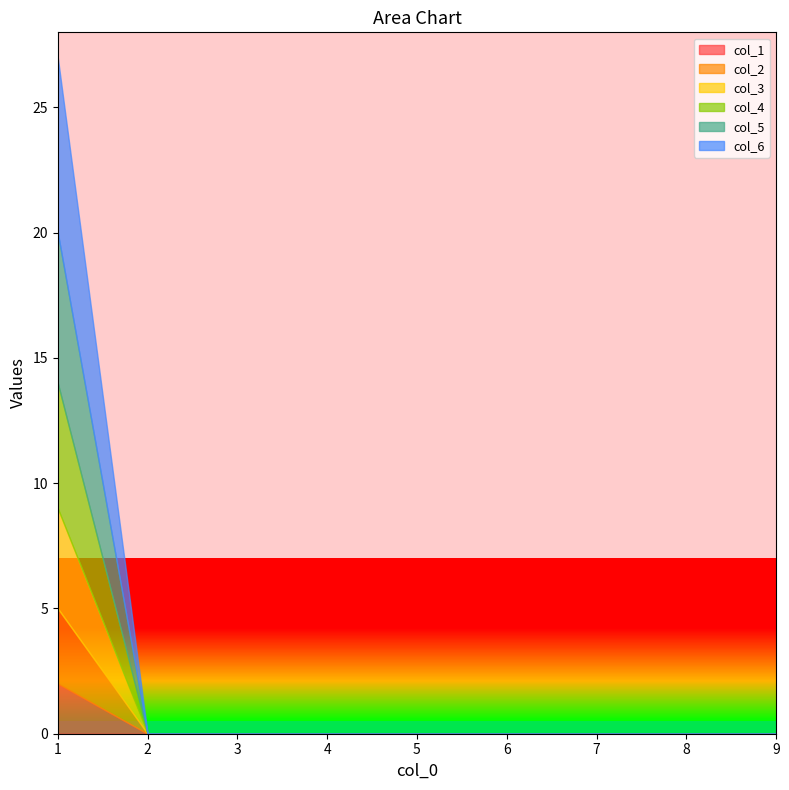

At how many categories does at least one series exceed 0?

1